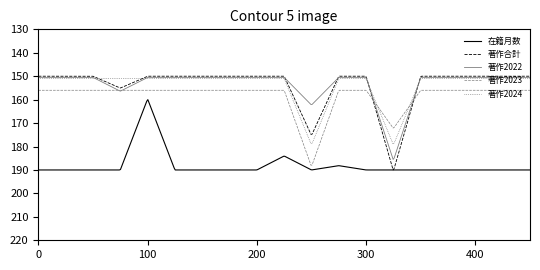

What are all the series names shown in the legend?

在籍月数, 著作合計, 著作2022, 著作2023, 著作2024